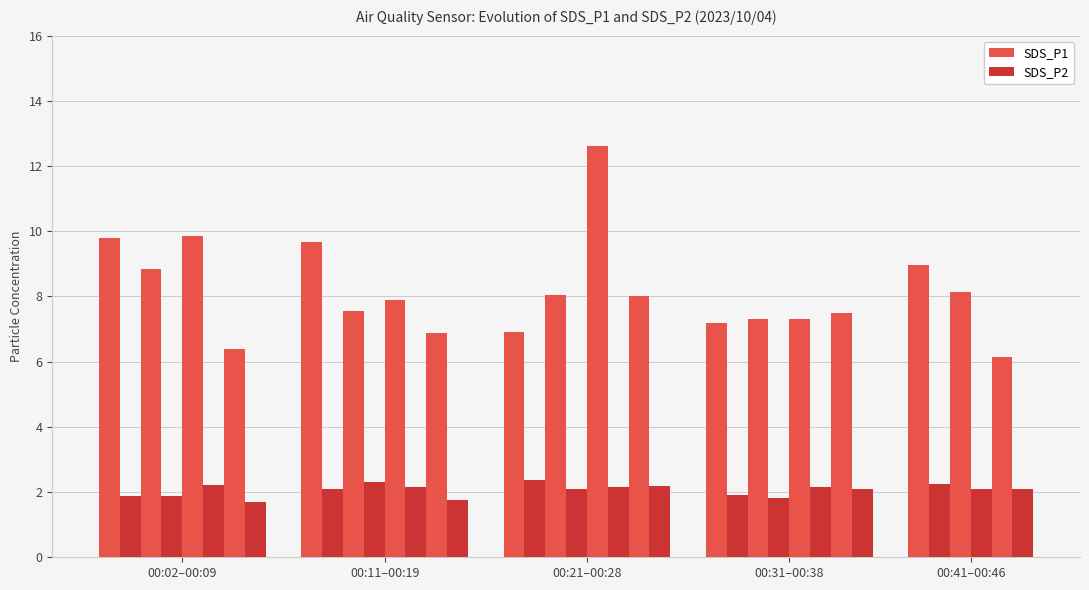

Which series has the largest total across all categories?

SDS_P1